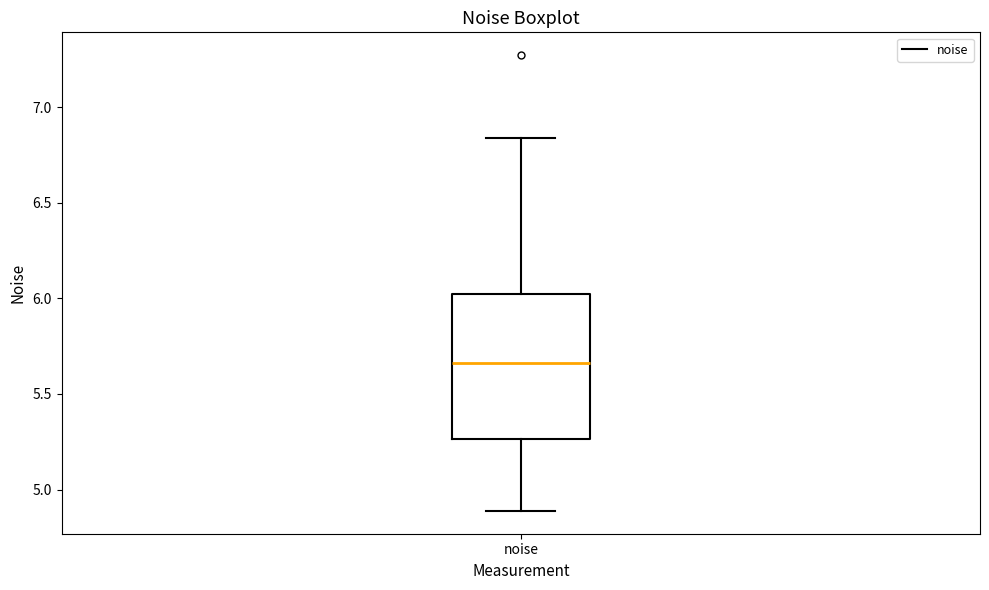

Where does the upper whisker of the box for noise end on the y-axis? The values are not printed on the chart, so give them approximately, as read against the axis.

6.85